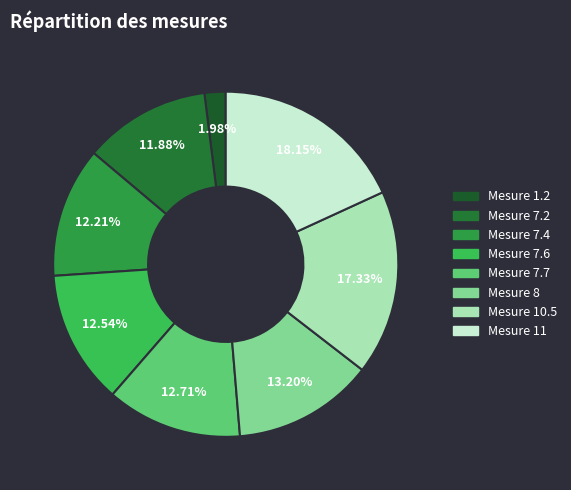

The Mesure 7.4 slice represents 22% of the pie. True or false?

False